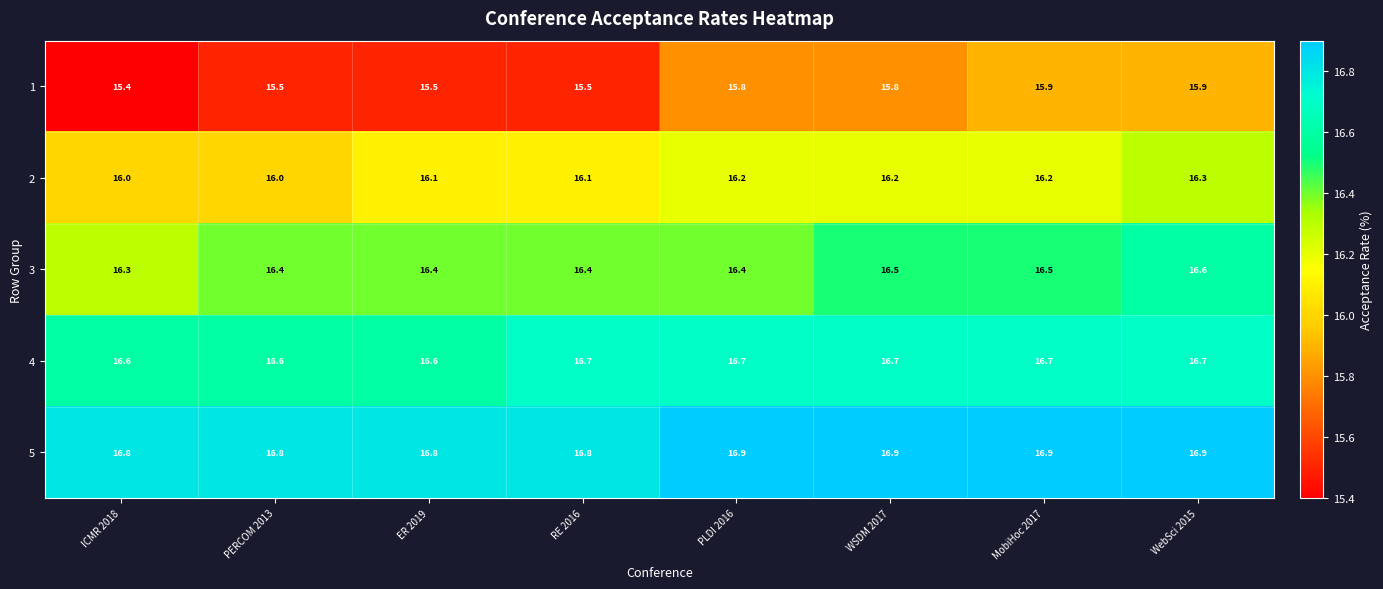

What is the total value across all series at ER 2019?

81.4